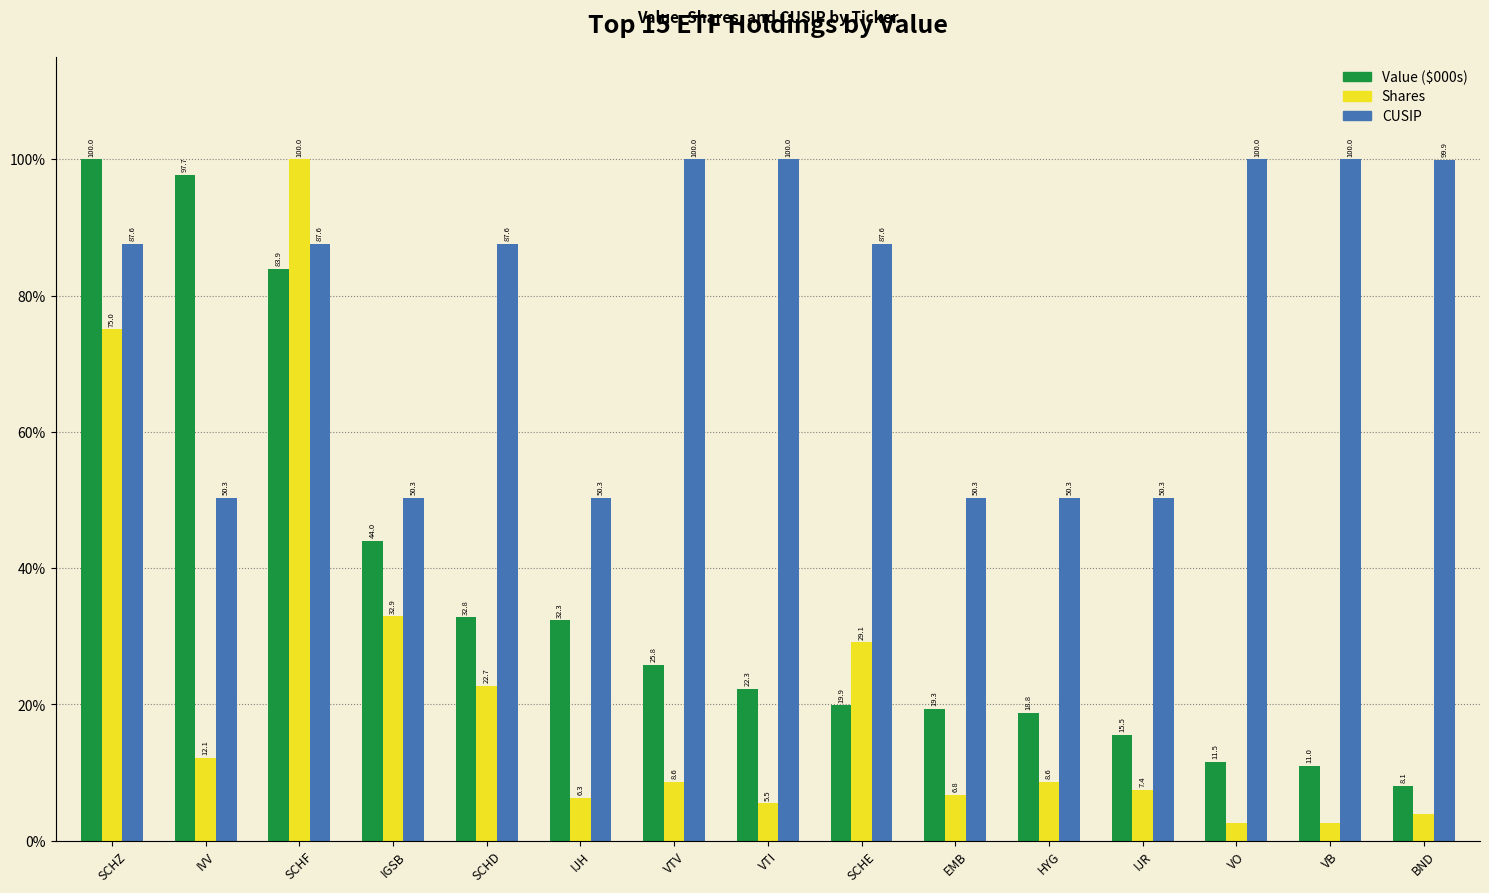

What is the label of the 12th bar from the left?

IJR